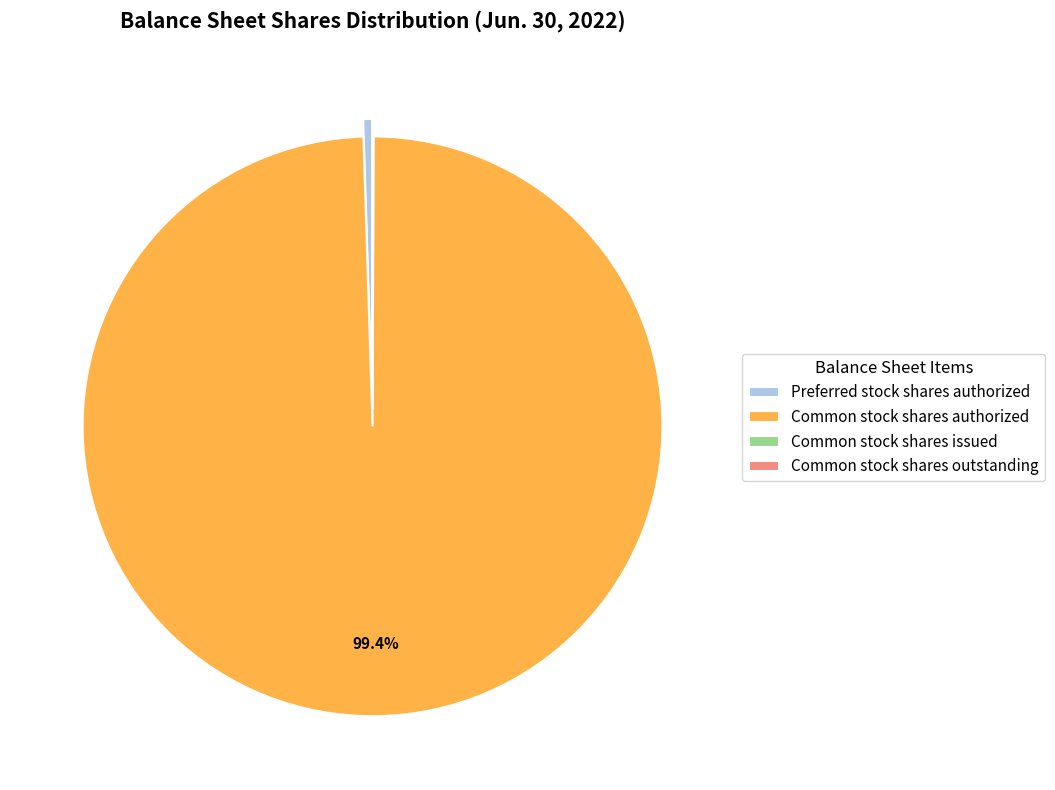

Which category accounts for the majority?

Common stock shares authorized